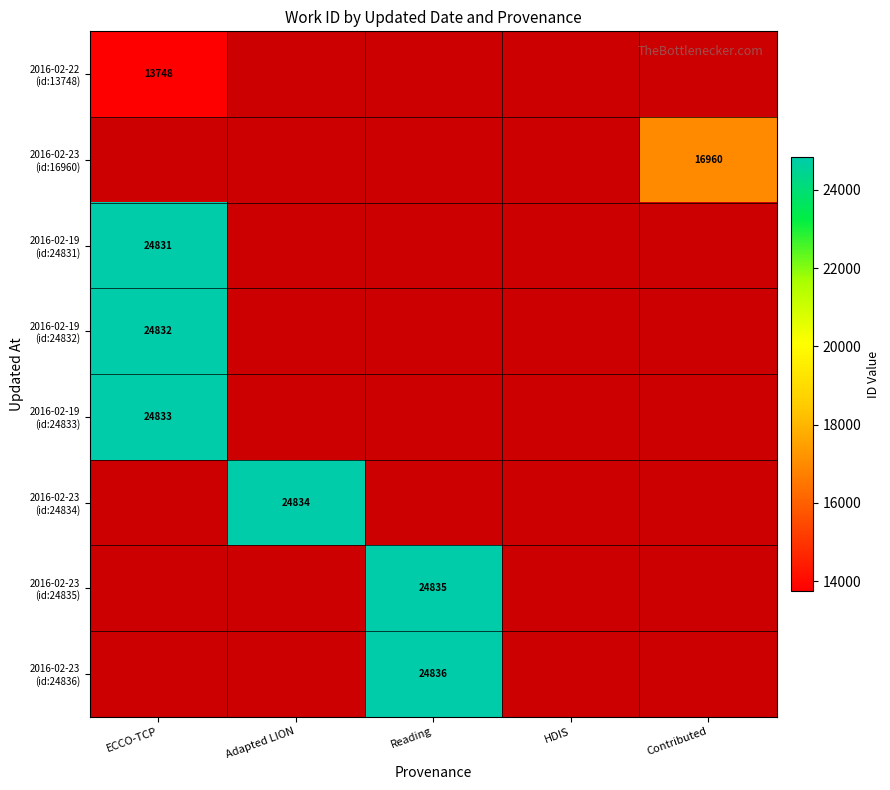

At which label does 2016-02-22 (id:13748) reach its minimum?

ECCO-TCP